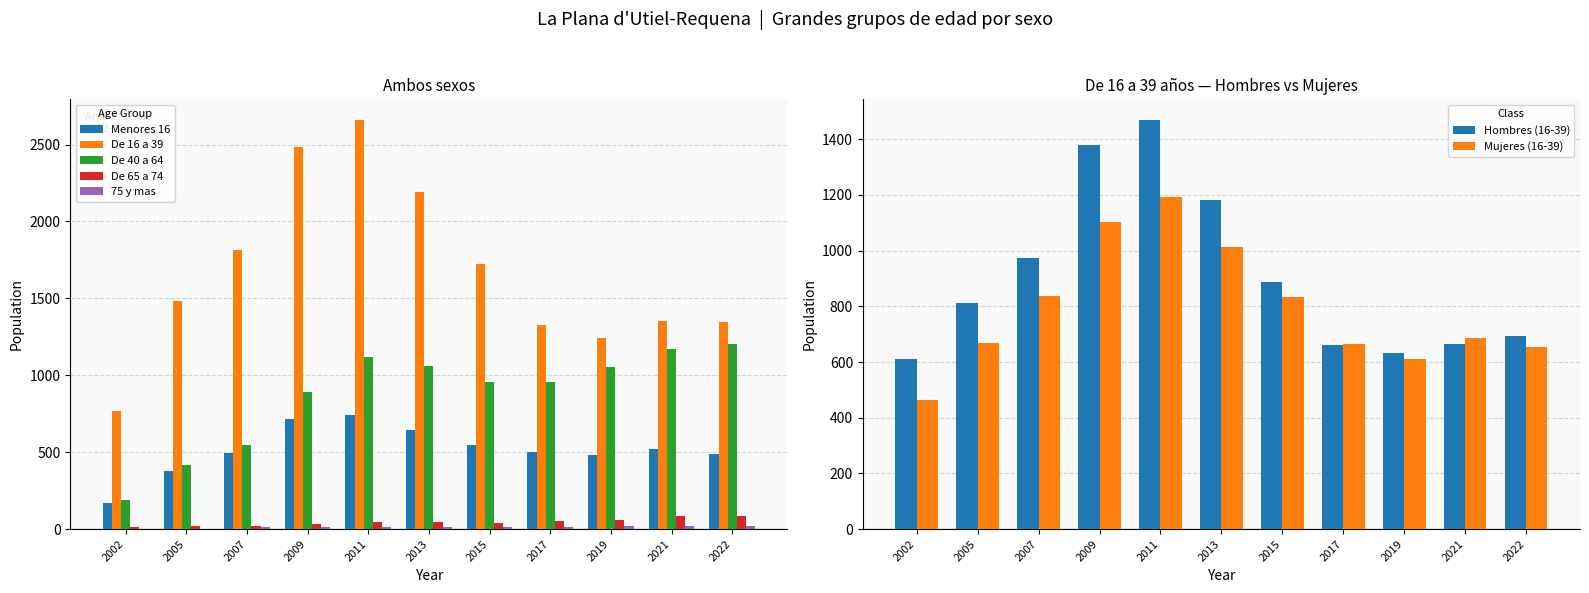

At which label is De 40 a 64 closest to 693?

2007